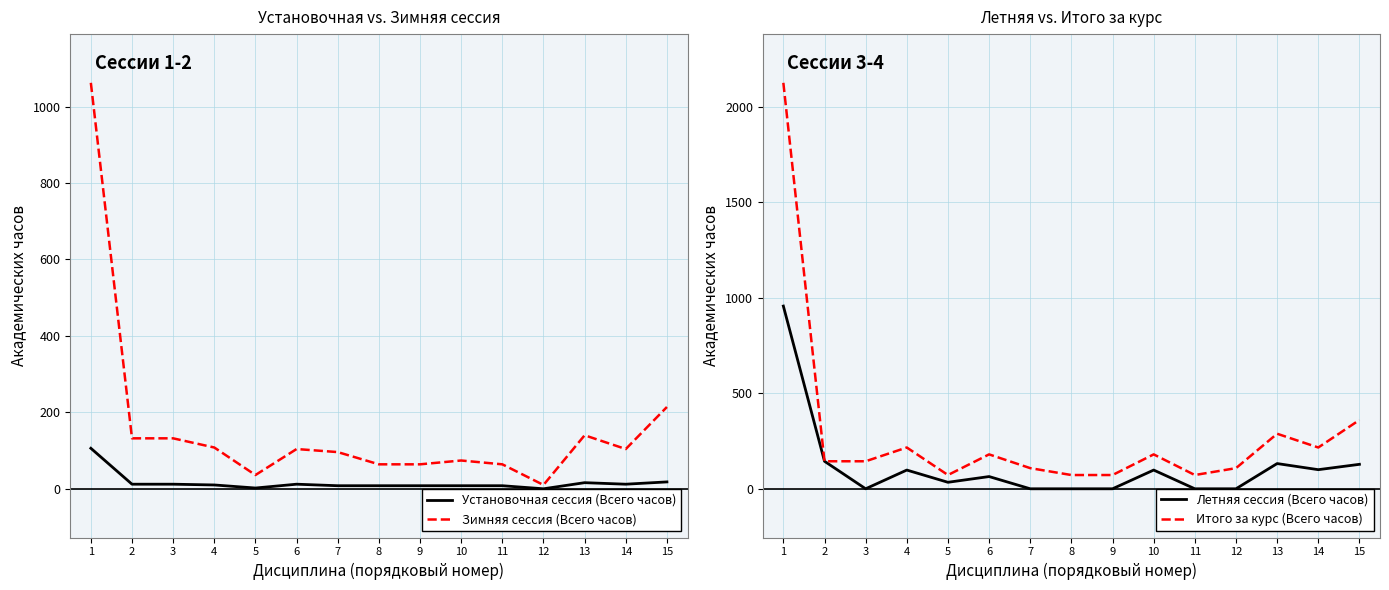

What is the difference between the second highest and minimum values in the Зимняя сессия (Всего часов) series?

204